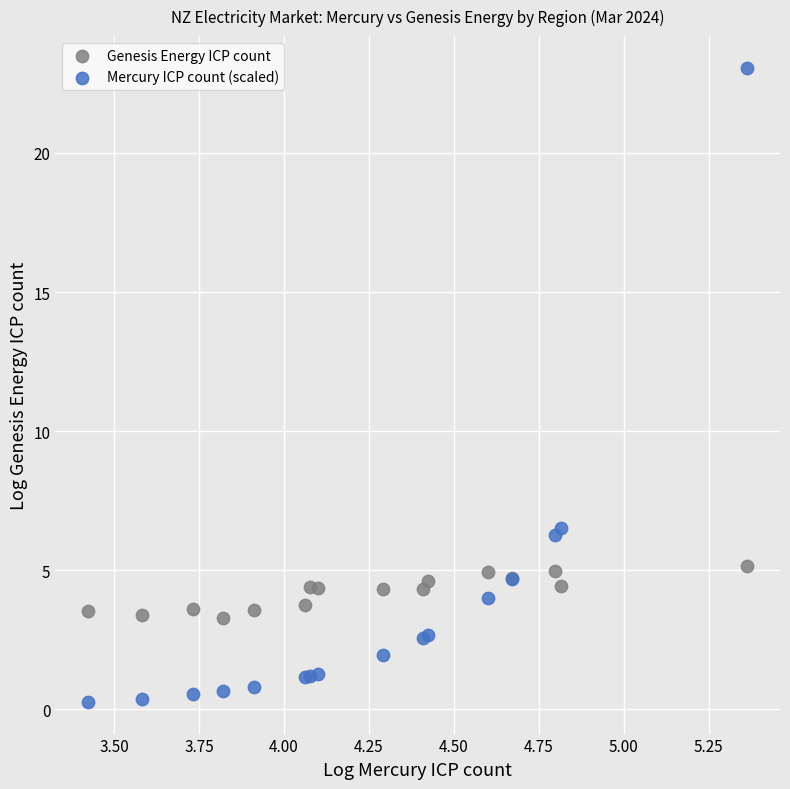

Across all series, what Y value is closest to 11?

6.5